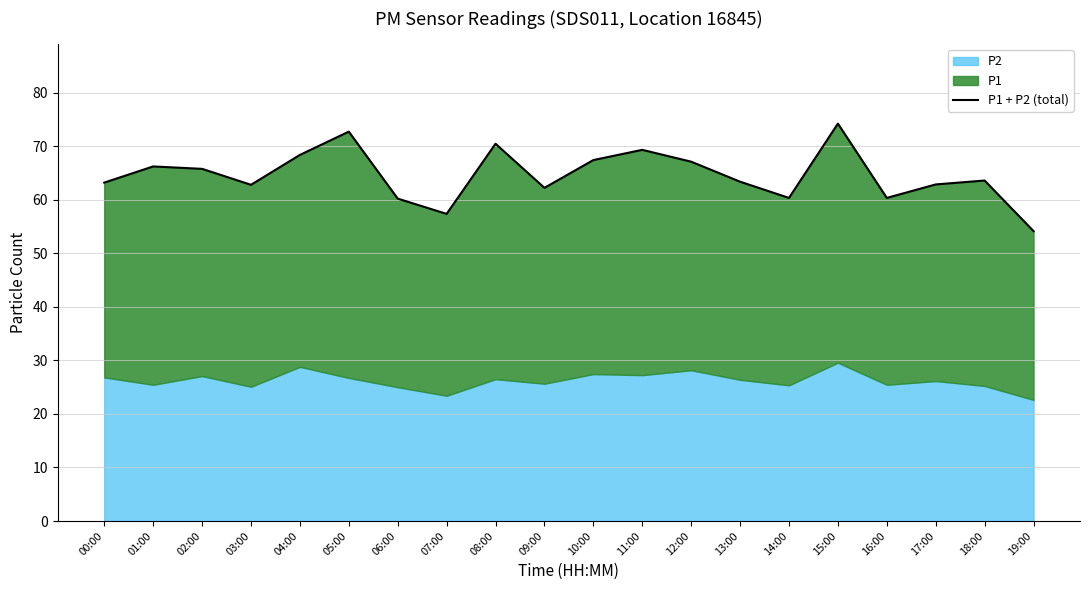

Count the number of categories in the chart.

20